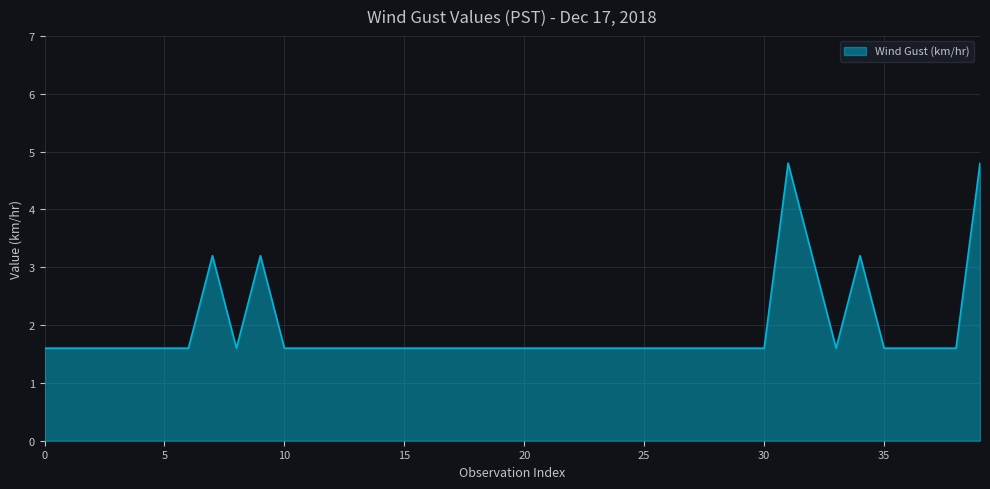

What is the difference between the maximum and minimum values?

3.2